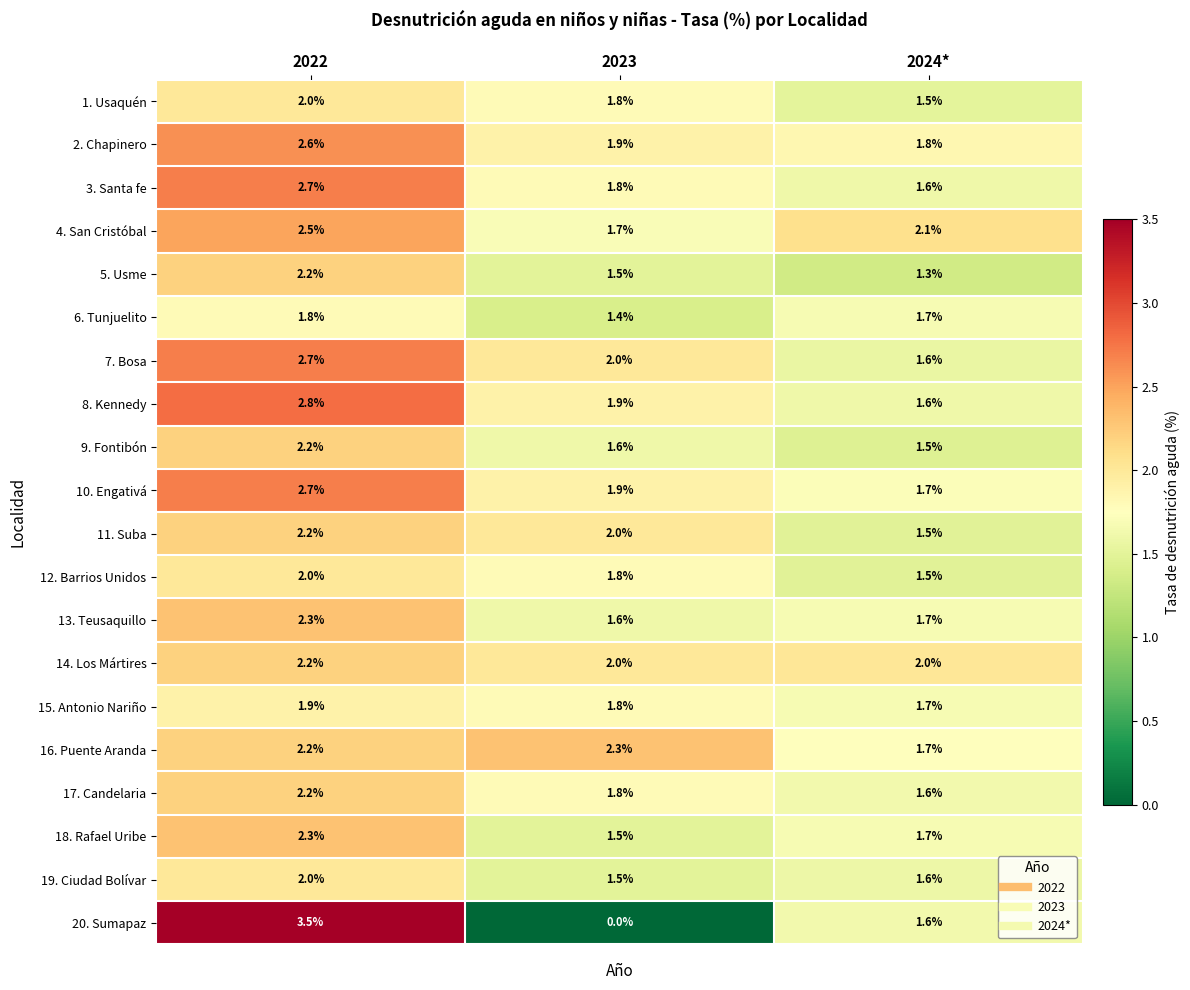

What is the total value across all series at 2023?

33.8